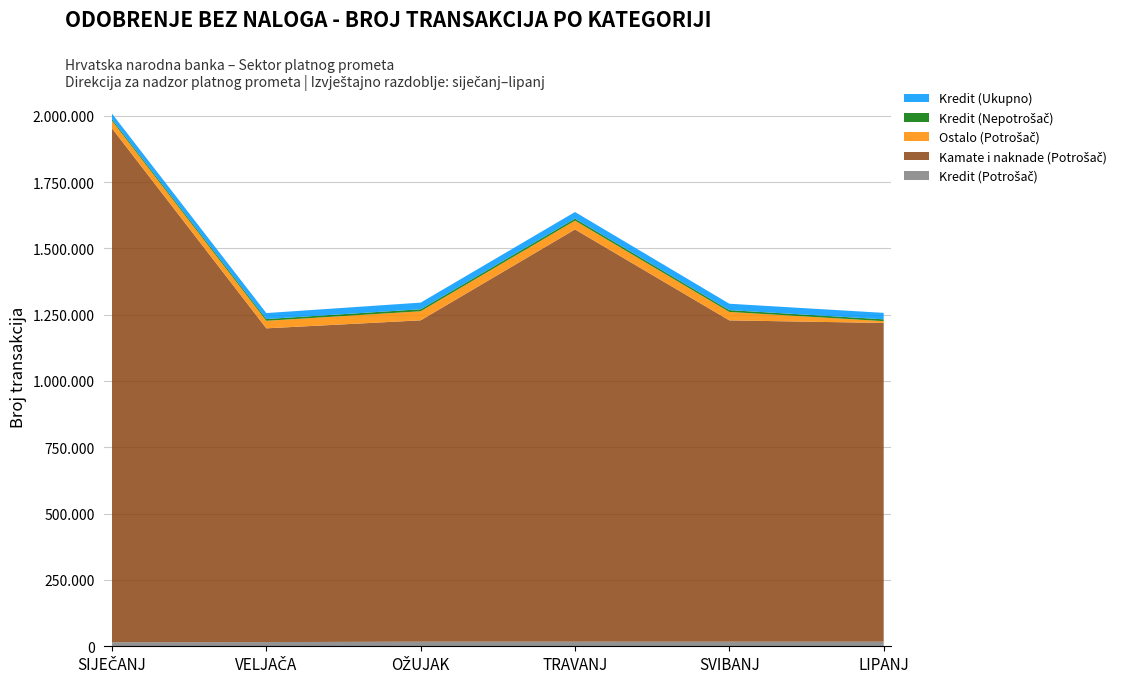

Does the chart have visible grid lines?

Yes